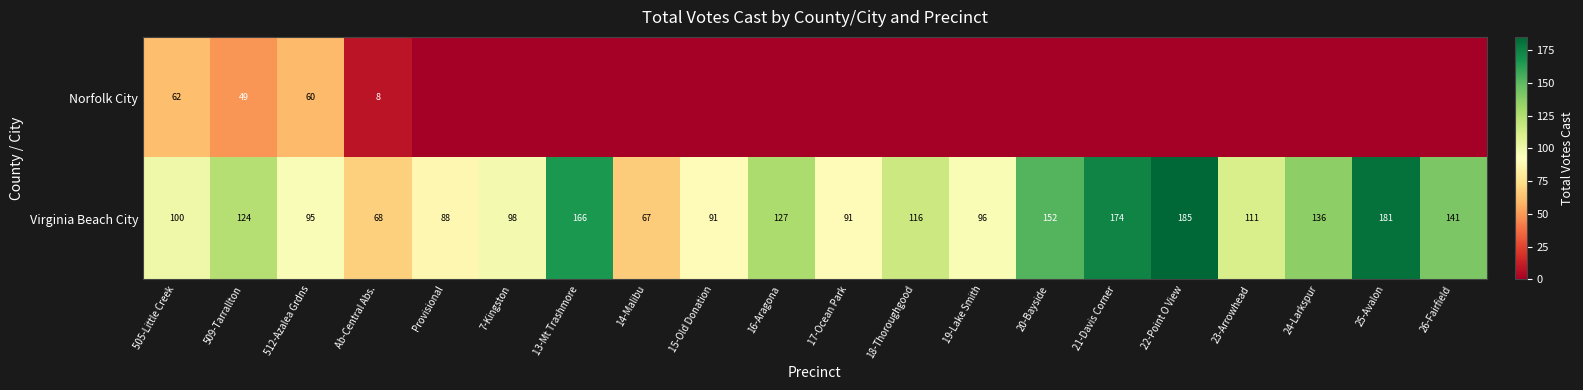

What is the maximum value shown in the chart?

185